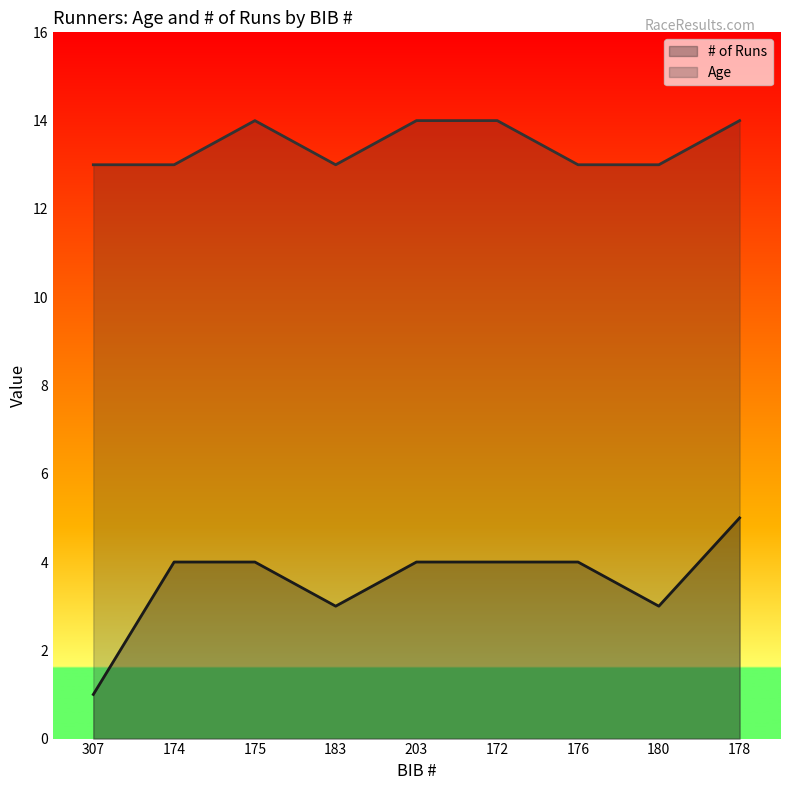

What is the difference between the highest and lowest values at 172?

10